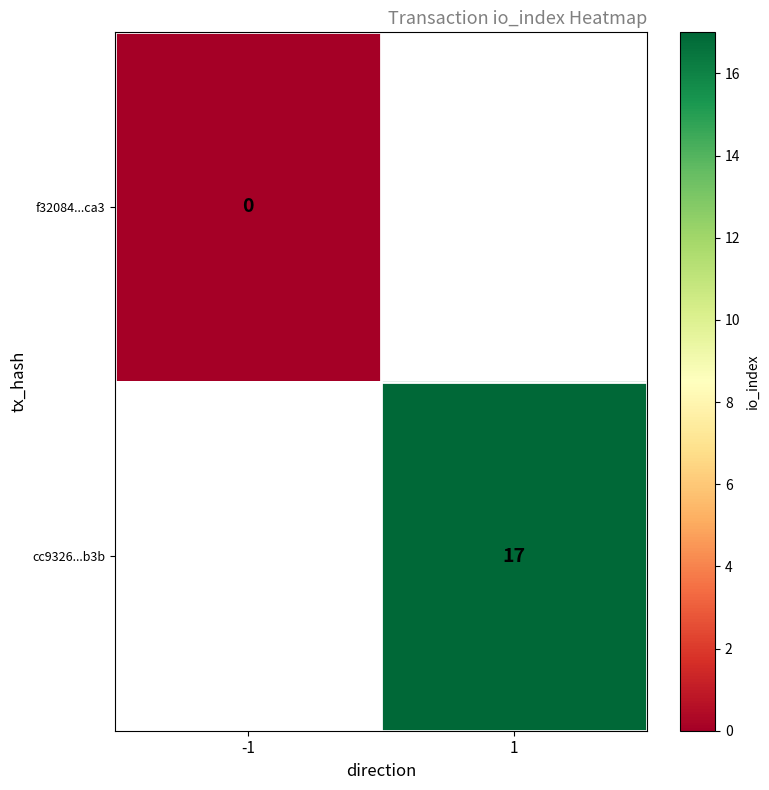

The value of cc9326...b3b at 1 is 17. True or false?

True